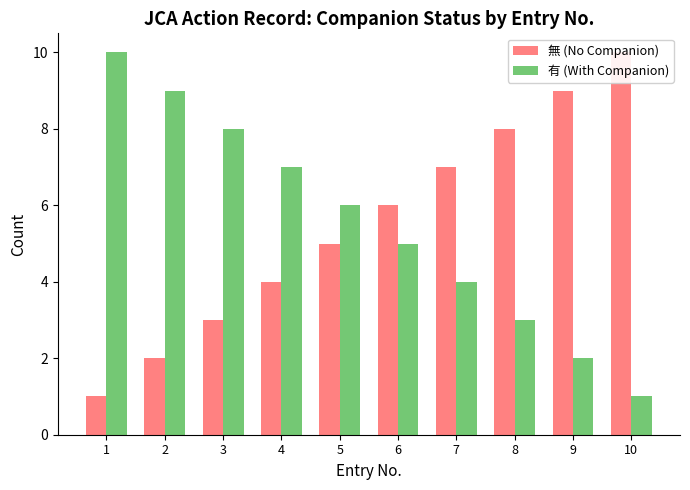

Read the 有 (With Companion) value at 10.

1